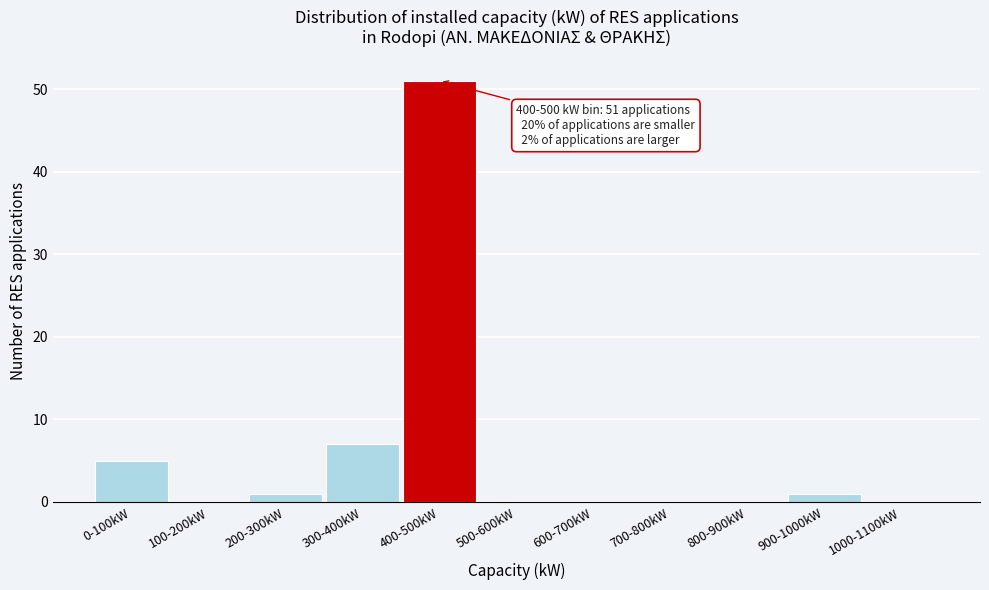

Reading left to right, list all the values displayed in this chart.

0-100kW=5	100-200kW=0	200-300kW=1	300-400kW=7	400-500kW=51	500-600kW=0	600-700kW=0	700-800kW=0	800-900kW=0	900-1000kW=1	1000-1100kW=0